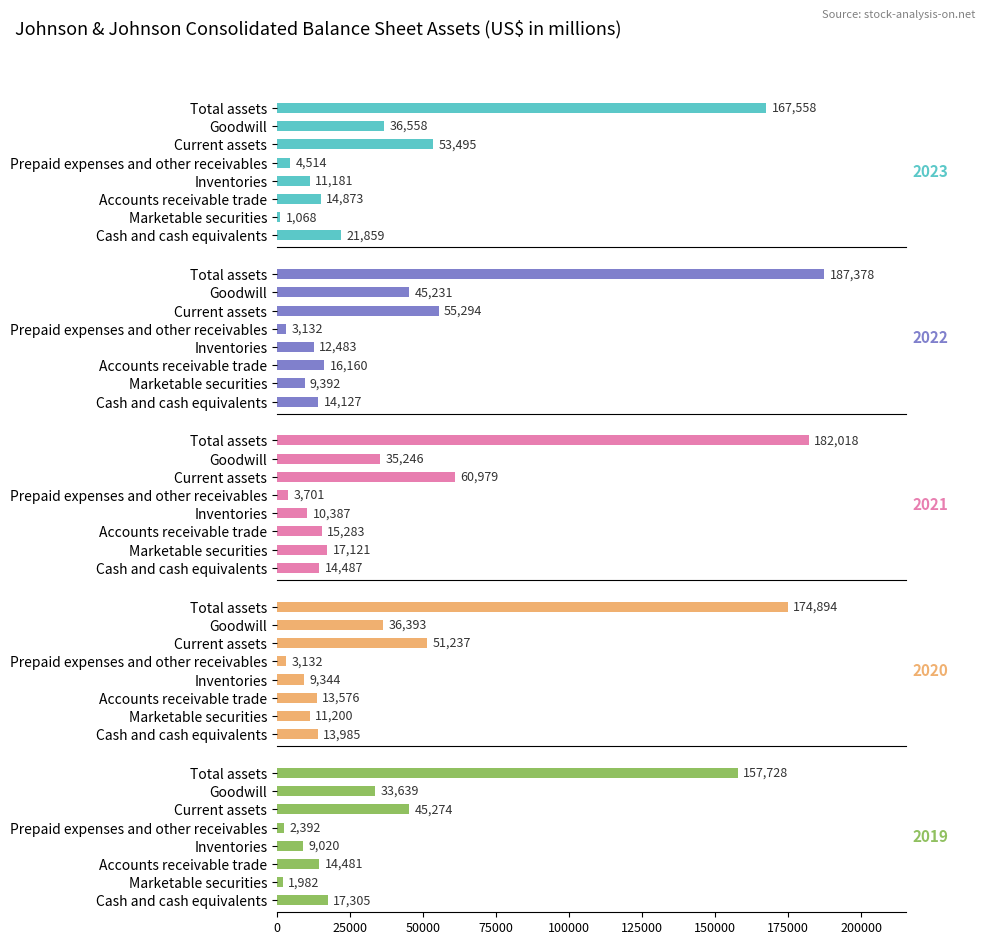

At Non-current assets, list the series in order from smallest to largest.

2019, 2023, 2021, 2020, 2022